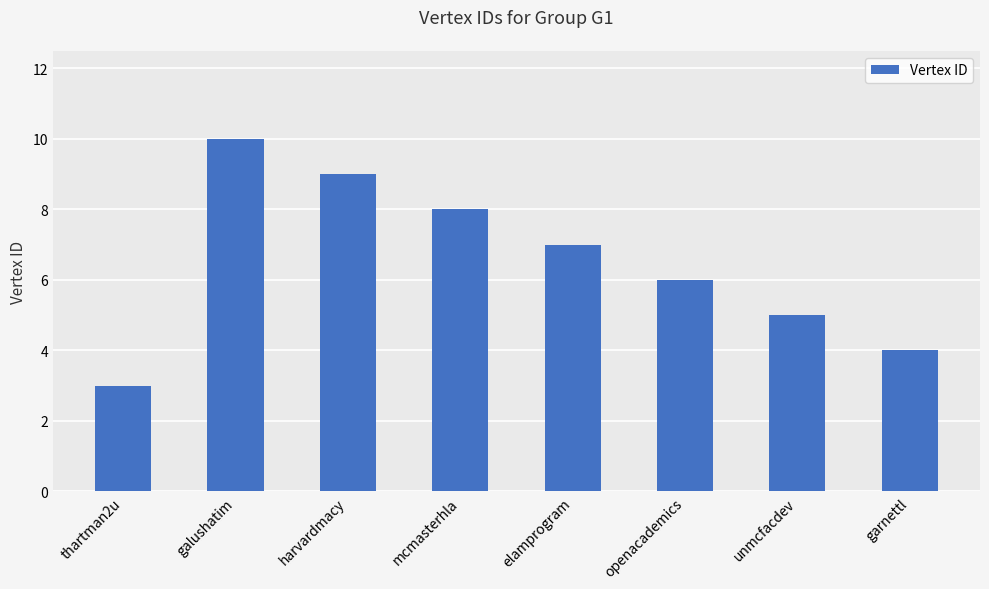

Reading left to right, list all the values displayed in this chart.

thartman2u=3	galushatim=10	harvardmacy=9	mcmasterhla=8	elamprogram=7	openacademics=6	unmcfacdev=5	garnettl=4